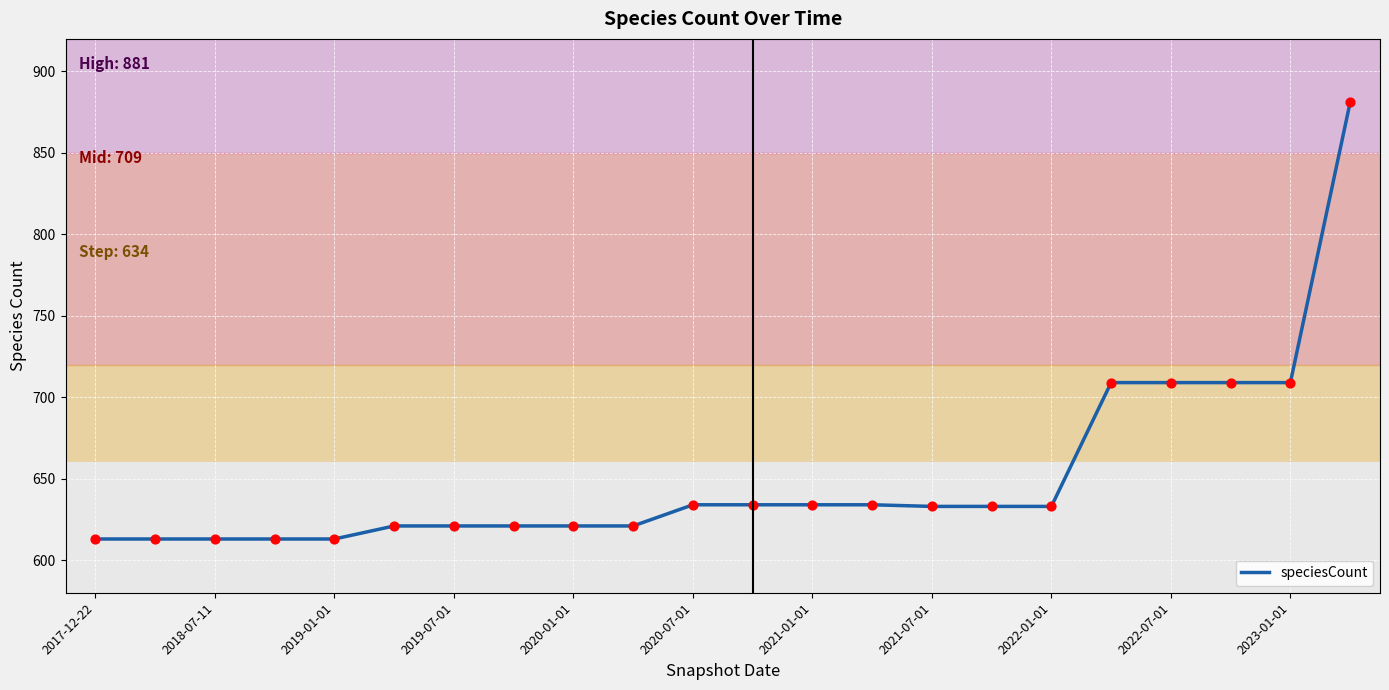

What is the difference between the maximum and minimum values?

268